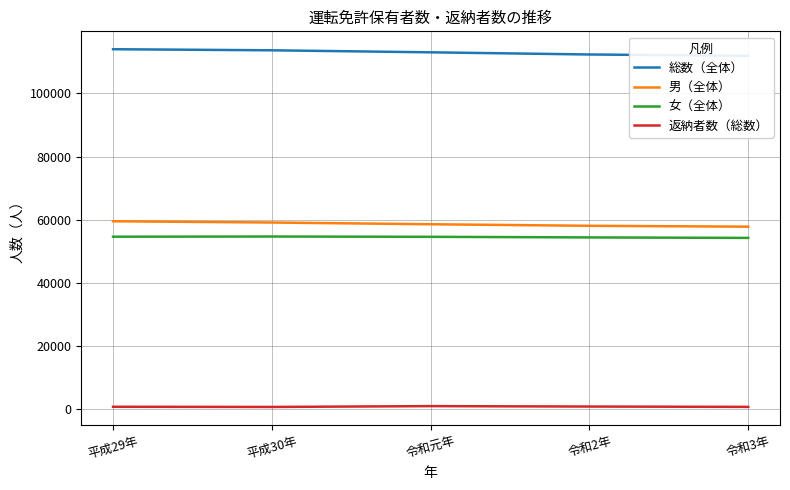

Count the 男（全体） values in the range 58032 to 59072.

3